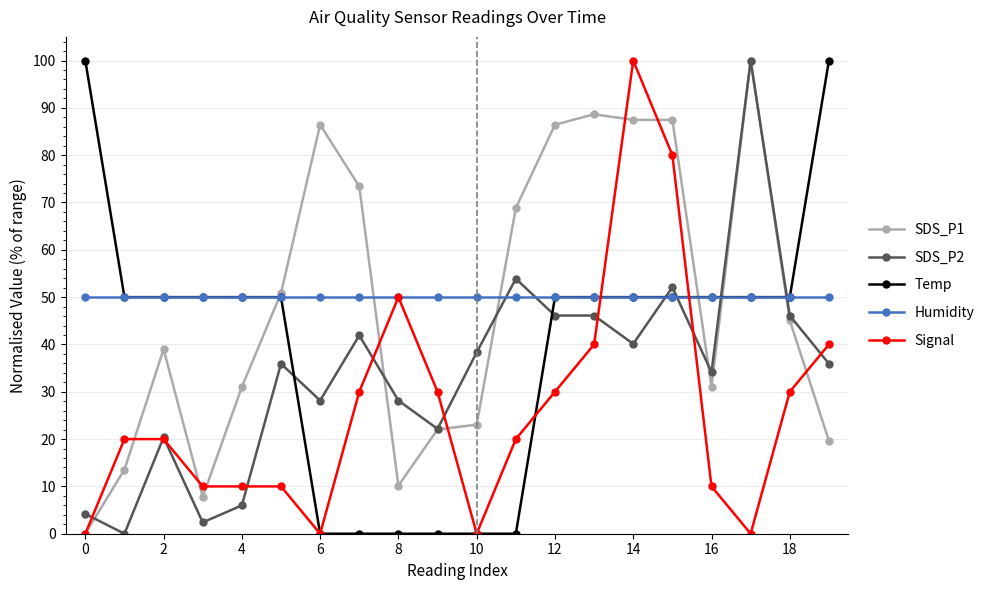

True or false: SDS_P1 has more than 2 points higher than both neighbors.

True